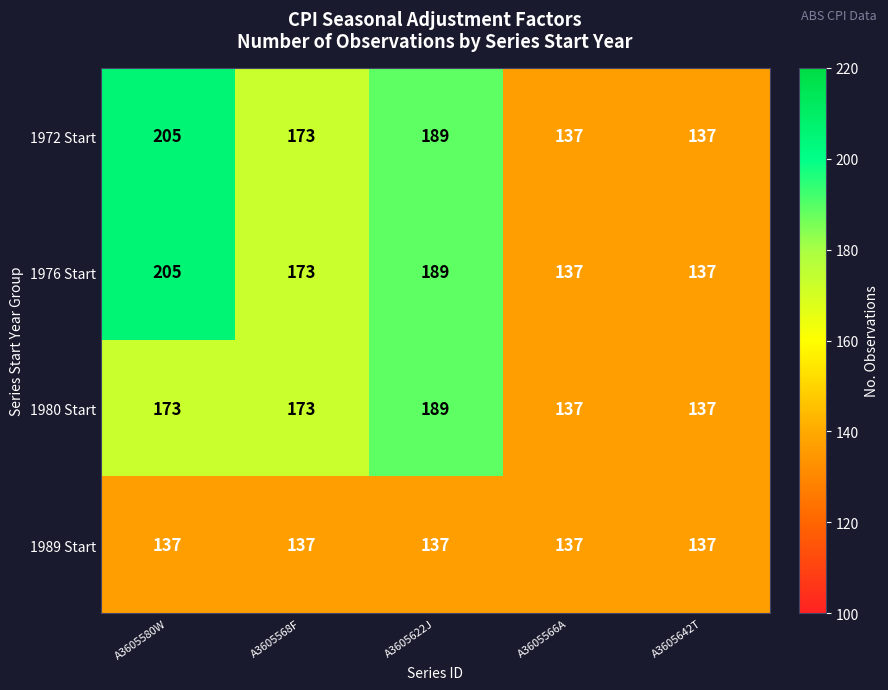

At which category does the chart reach its peak across all series?

A3605580W